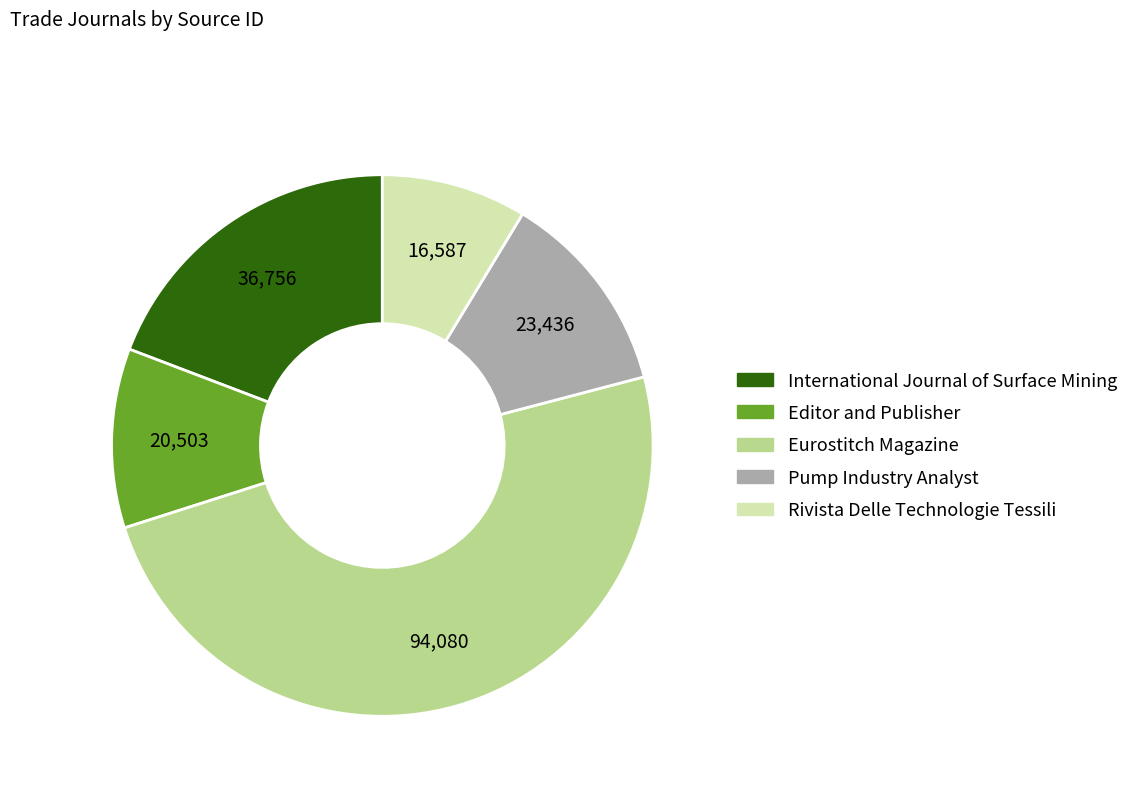

True or false: Rivista Delle Technologie Tessili accounts for 9% of the total.

True